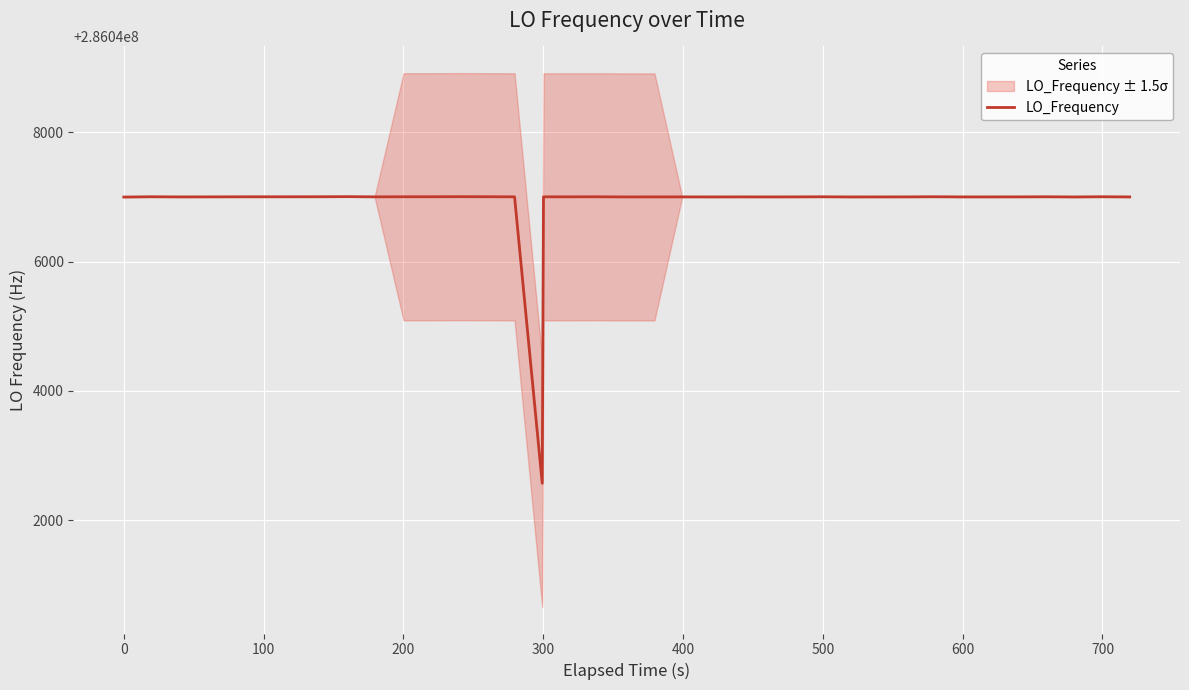

How many lines are shown in the chart?

1